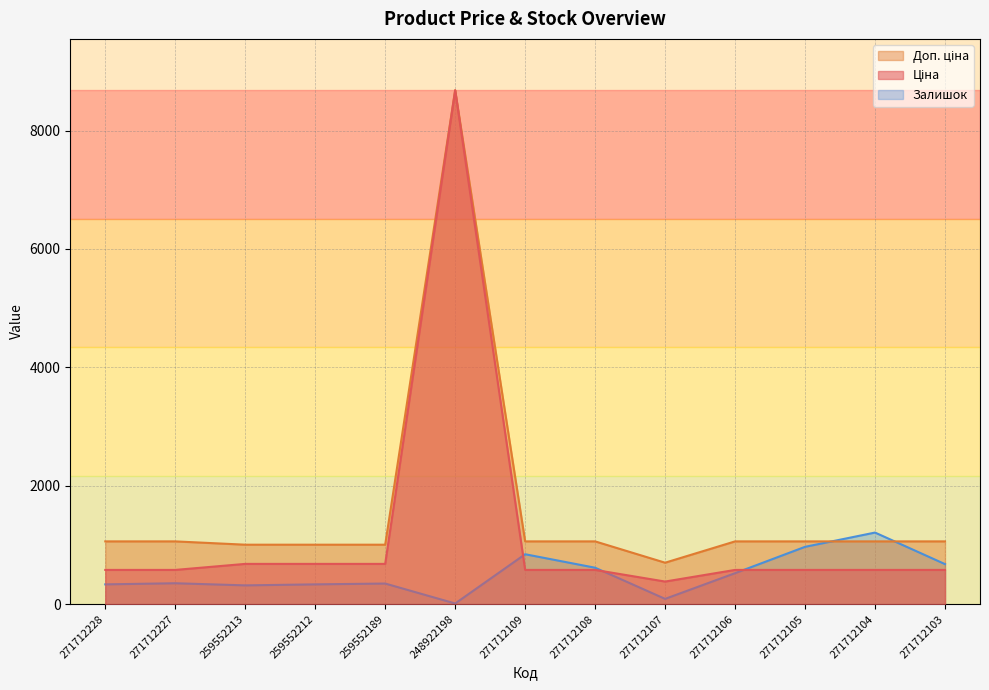

In Ціна, how many points are higher than both neighbors (excluding endpoints)?

1